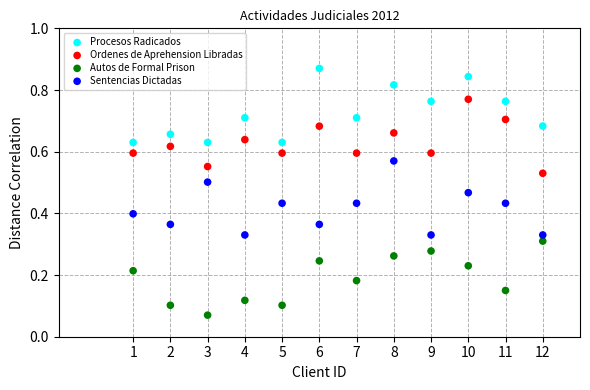

Which series reaches the maximum Y coordinate?

Procesos Radicados